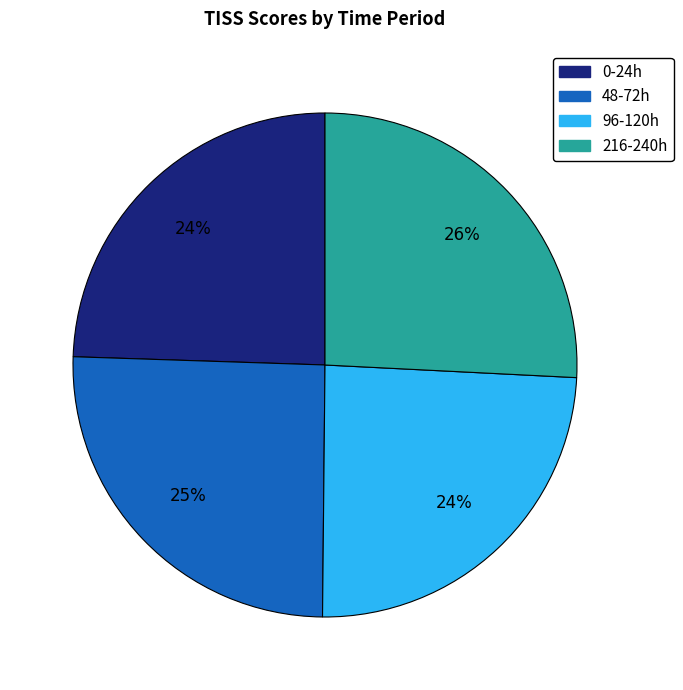

The 48-72h slice represents 25% of the pie. True or false?

True